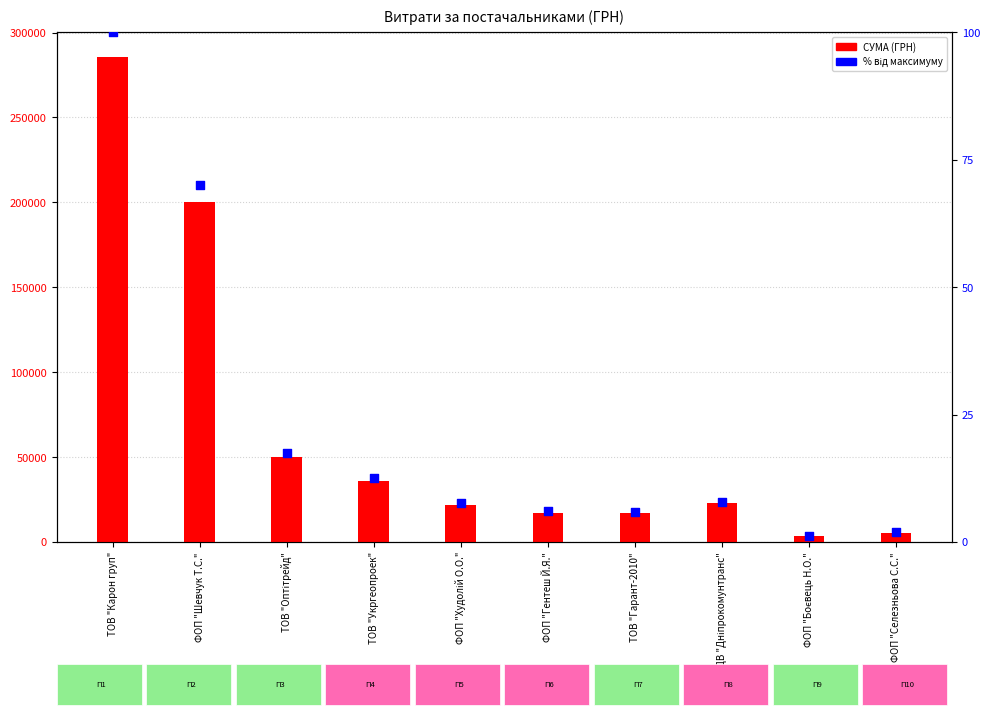

Which series contains the lowest Y value?

% від максимуму